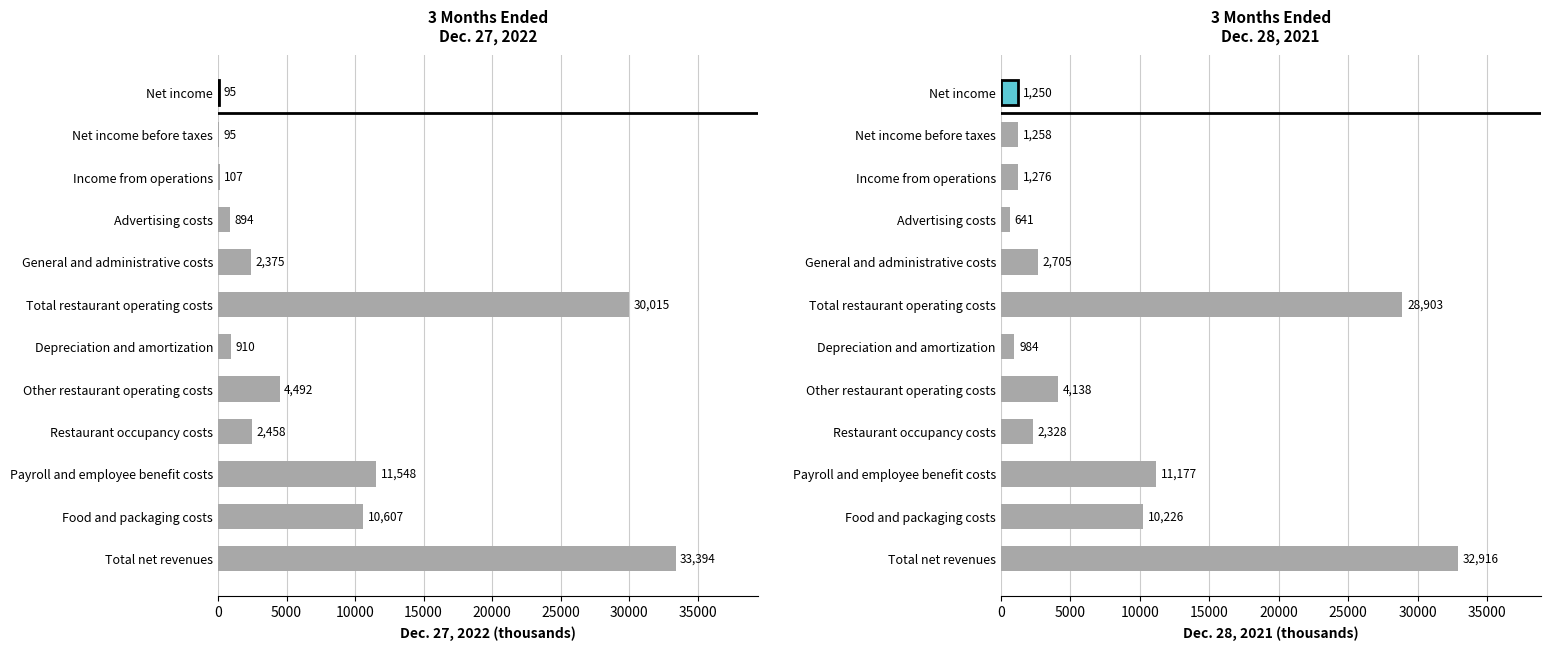

Does the chart contain stacked bars?

No